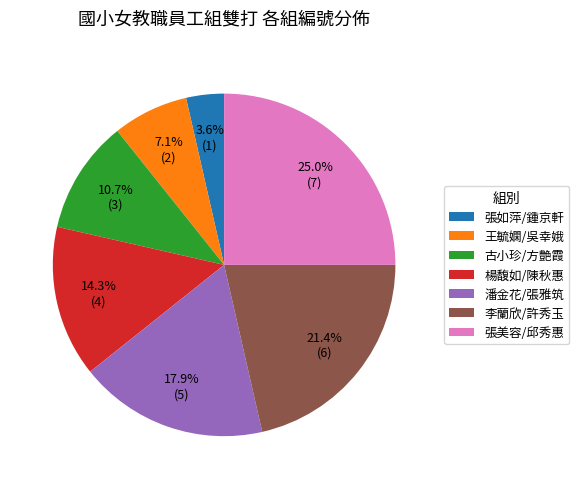

The 王毓嫻/吳幸娥 slice represents 1% of the pie. True or false?

False